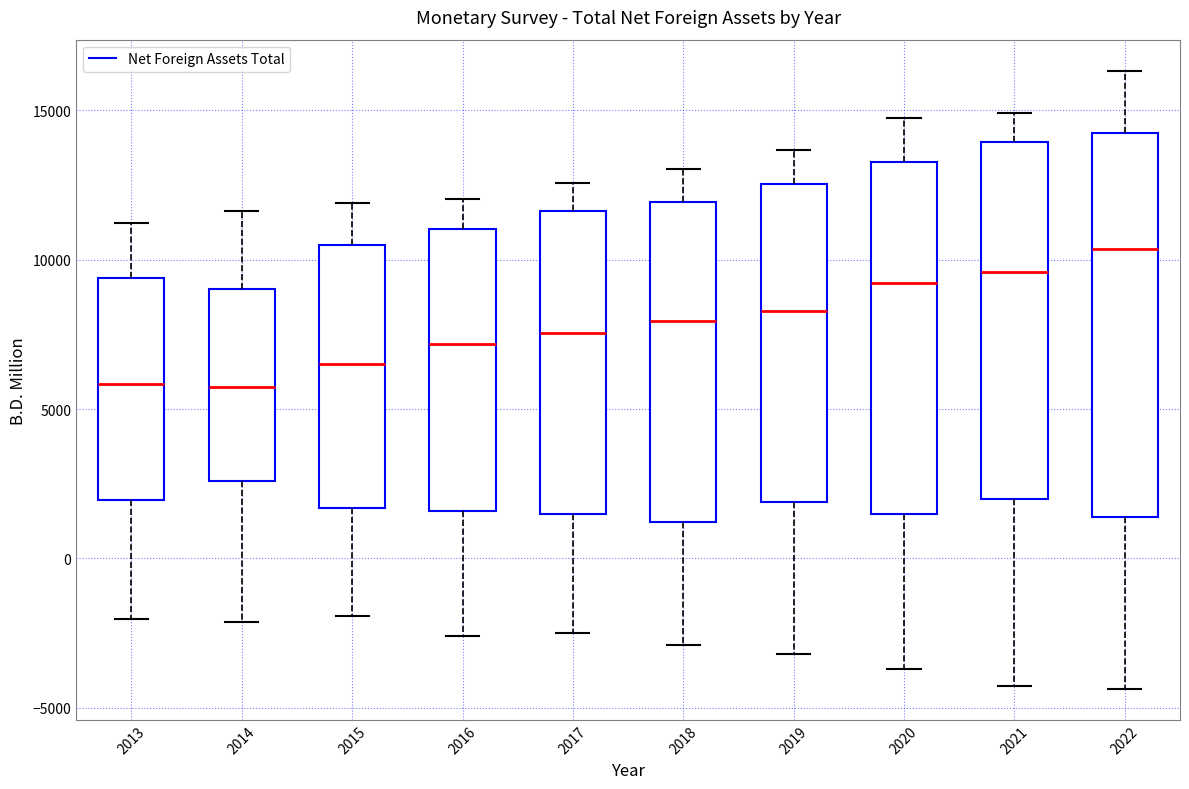

Reading left to right, read every box against the y-axis: the position of its median line, the range the box covers, and the ends of its whiskers. The values are not printed on the chart, so give them approximately, as read against the axis.

2013: median 6000, box 2000 to 9500, whiskers -2000 to 11000
2014: median 5500, box 2500 to 9000, whiskers -2000 to 11500
2015: median 6500, box 1500 to 10500, whiskers -2000 to 12000
2016: median 7000, box 1500 to 11000, whiskers -2500 to 12000
2017: median 7500, box 1500 to 11500, whiskers -2500 to 12500
2018: median 8000, box 1000 to 12000, whiskers -3000 to 13000
2019: median 8500, box 2000 to 12500, whiskers -3000 to 13500
2020: median 9000, box 1500 to 13500, whiskers -3500 to 14500
2021: median 9500, box 2000 to 14000, whiskers -4500 to 15000
2022: median 10500, box 1500 to 14000, whiskers -4500 to 16500